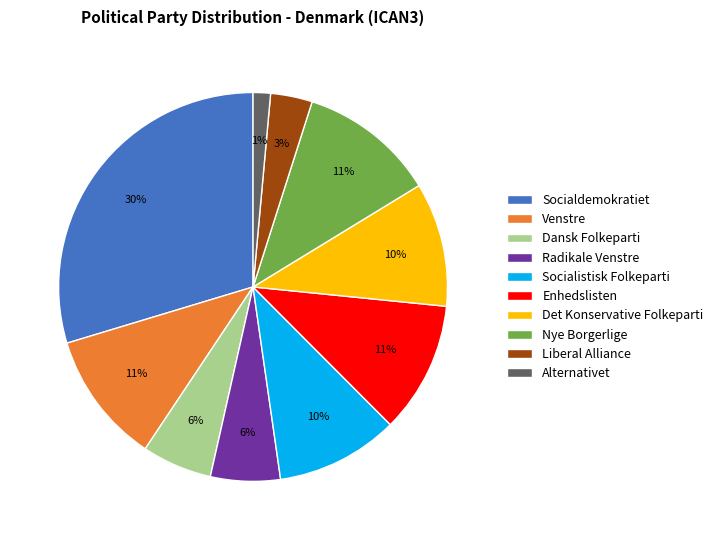

To the nearest percent, what percentage of the pie is Socialistisk Folkeparti?

10%